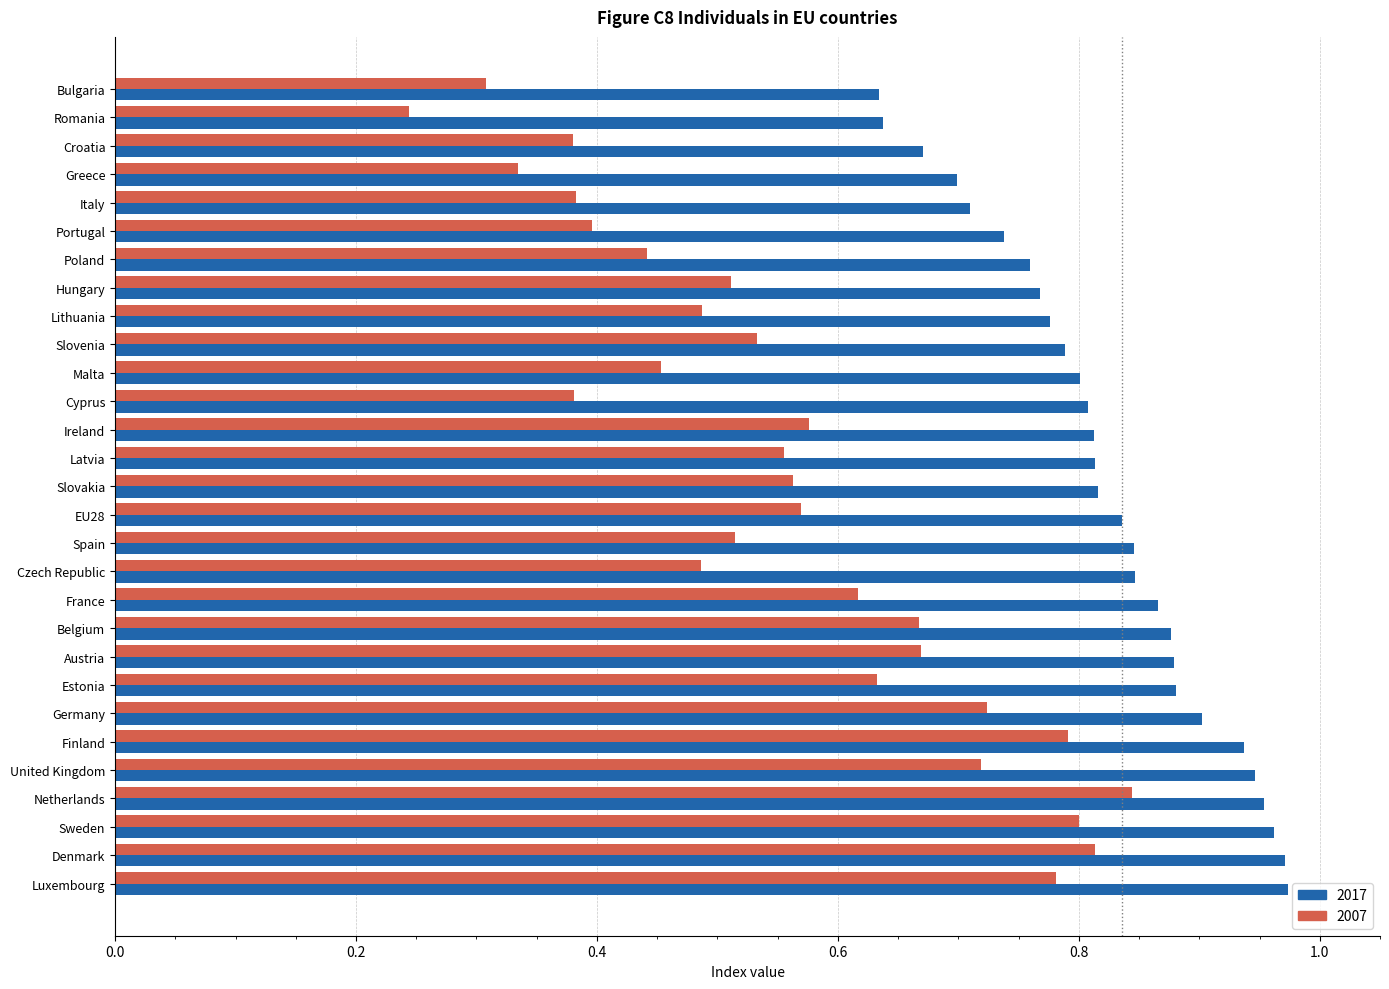

Which category has the highest value in the 2007 series?

Netherlands